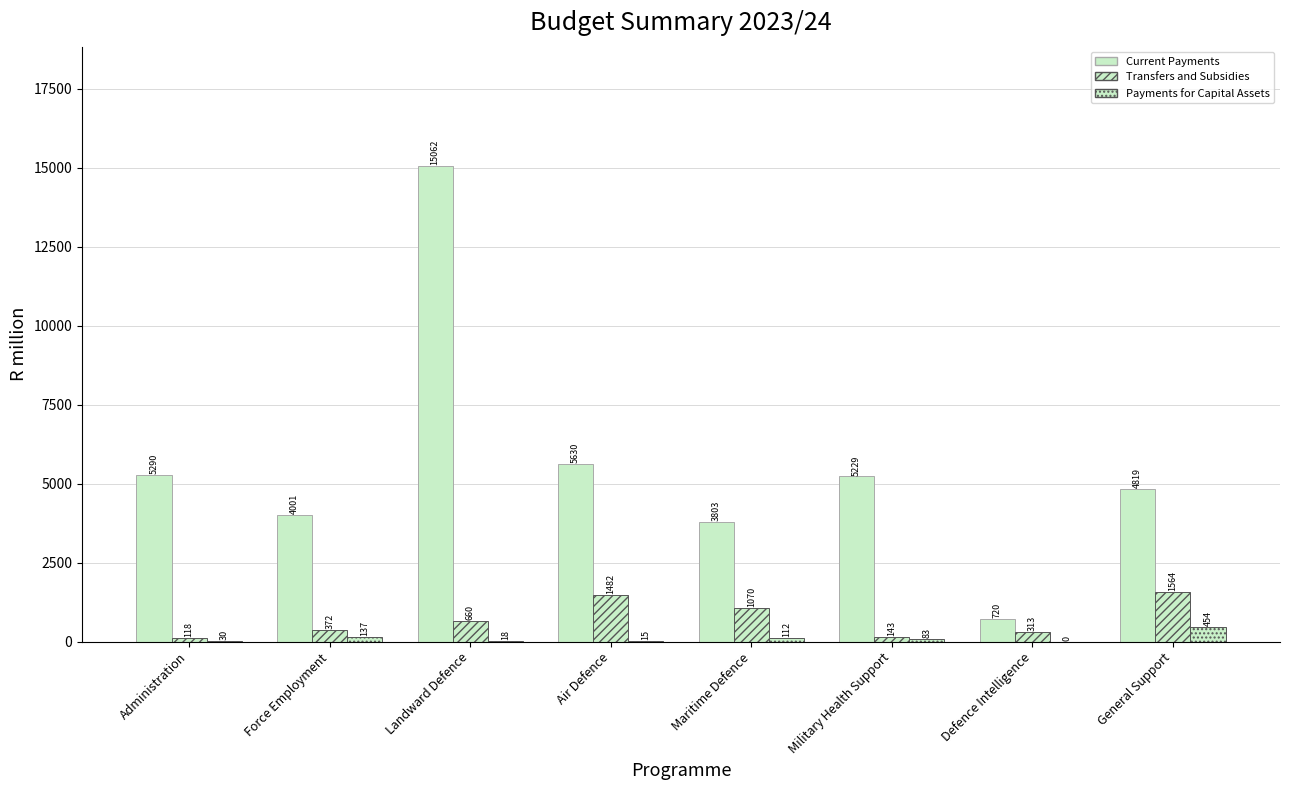

Rank the series by their maximum value, from highest to lowest.

Current Payments, Transfers and Subsidies, Payments for Capital Assets